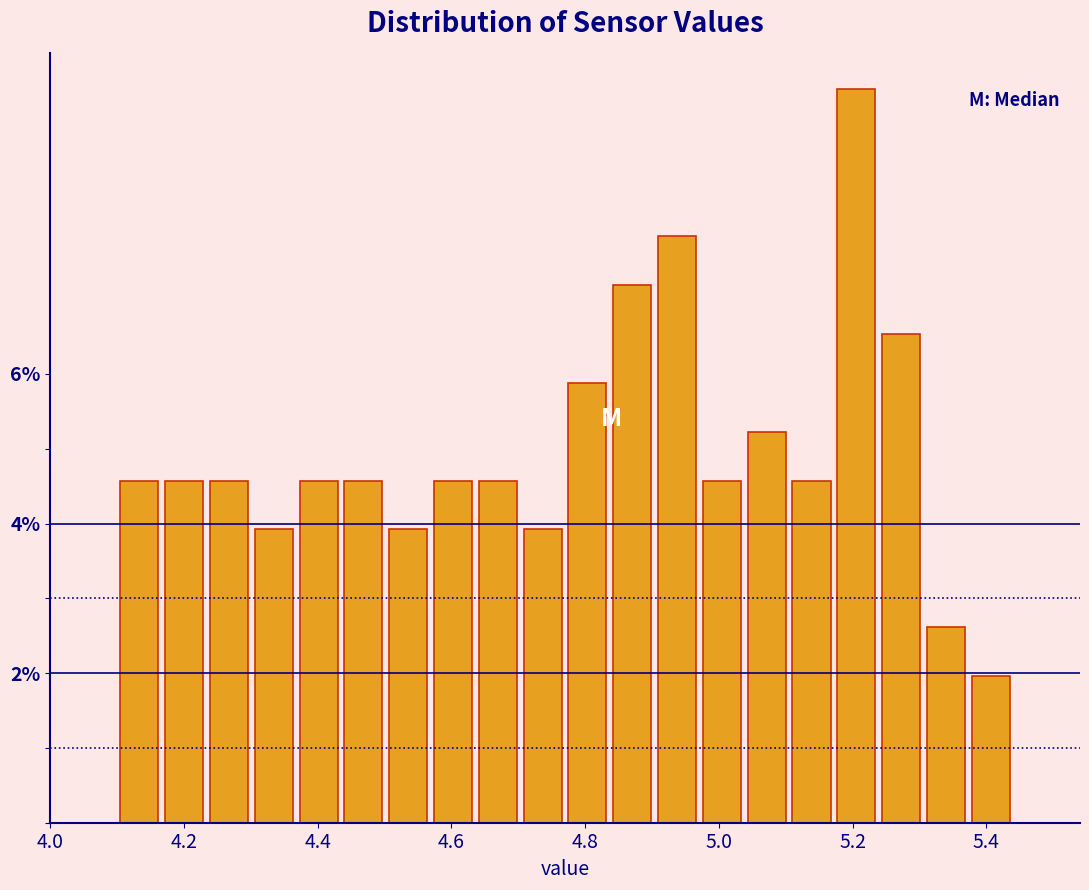

Read against the x-axis, roughly where is the centre of the tallest bar?

5.20